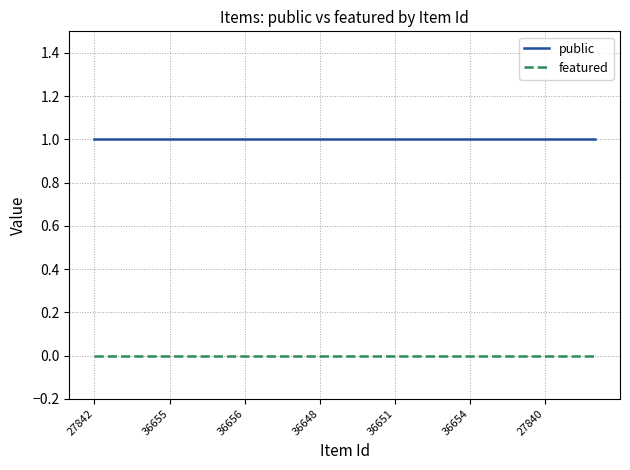

What is the greatest value displayed?

1